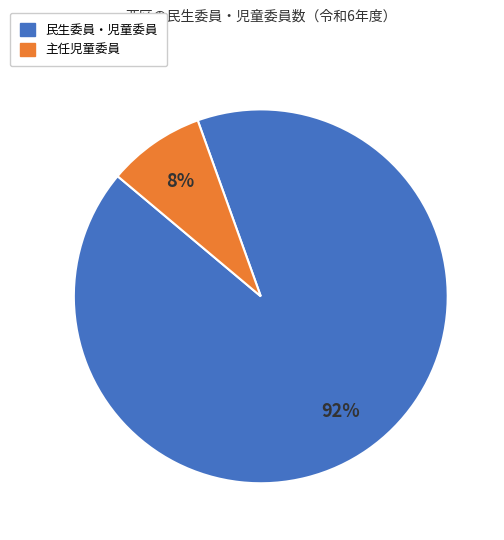

Does 民生委員・児童委員 account for over 50% of the chart?

Yes